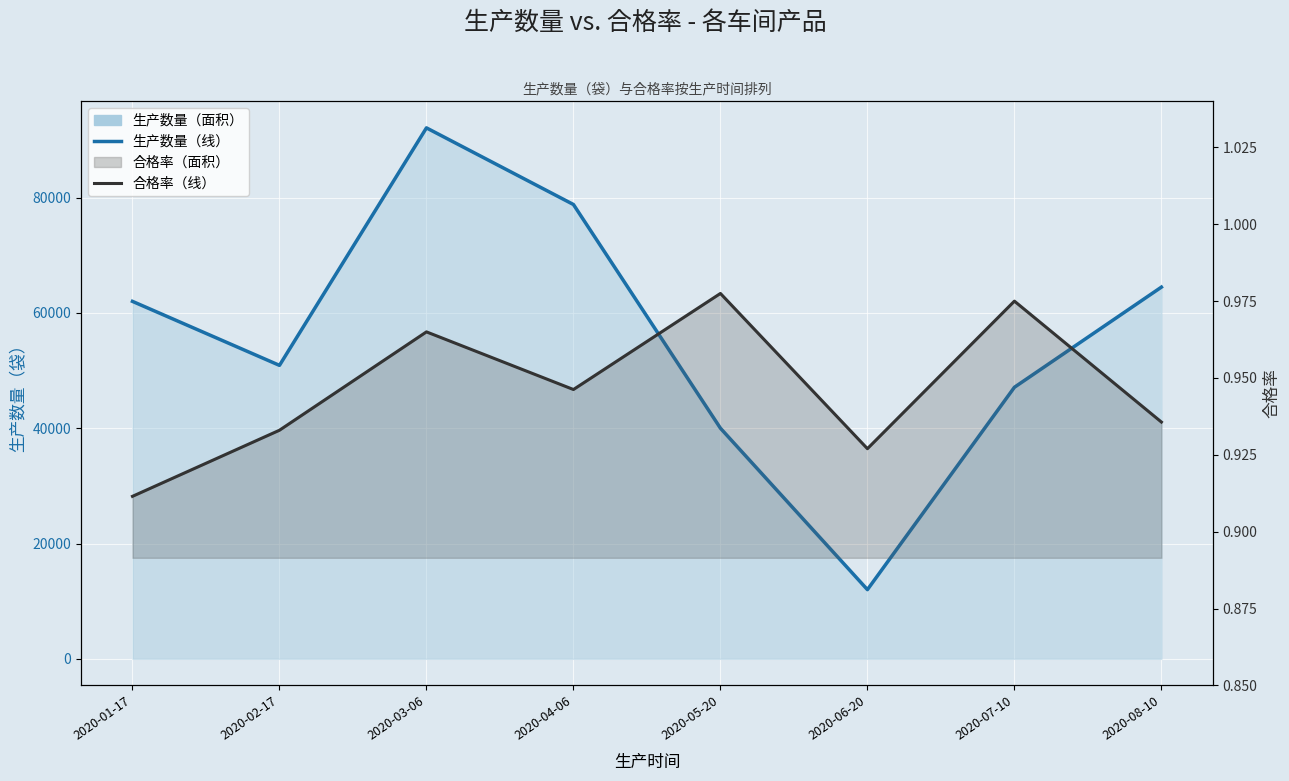

Is the value of 生产数量（线） at 2020-08-10 greater than the value of 合格率 at 2020-03-06?

Yes